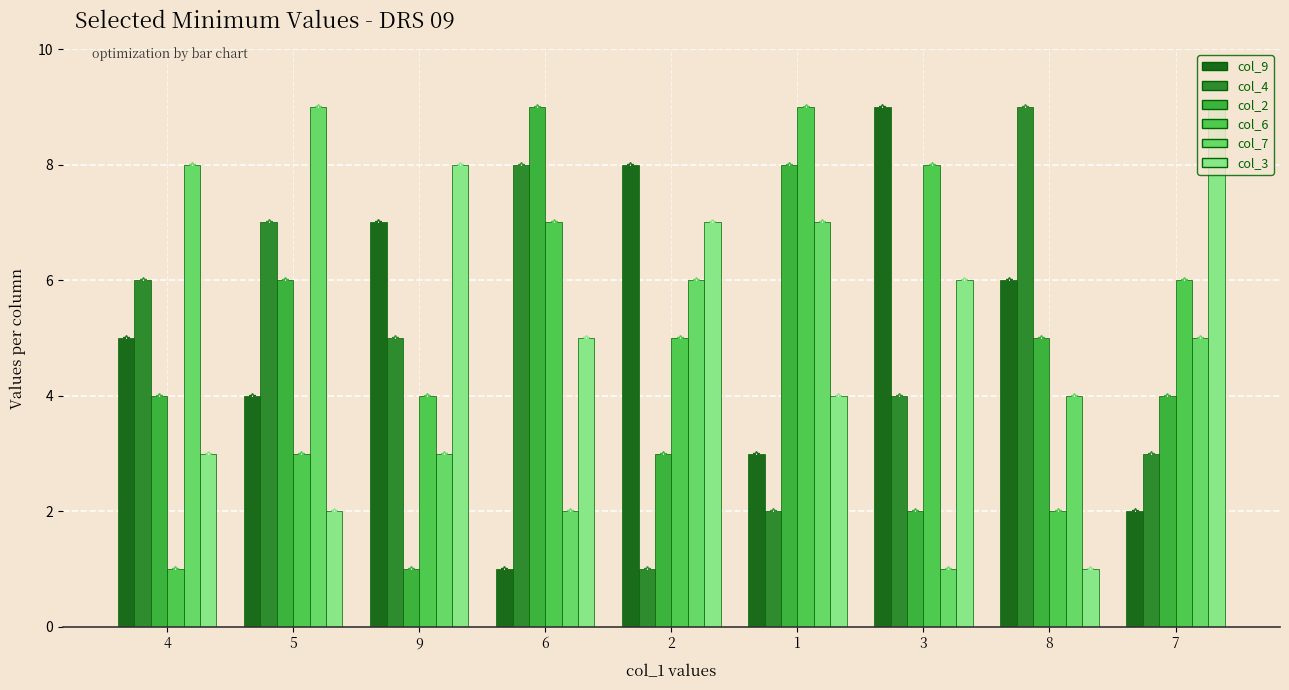

Reading left to right, list all the values displayed in this chart.

col_9: 5	4	7	1	8	3	9	6	2
col_4: 6	7	5	8	1	2	4	9	3
col_2: 4	6	1	9	3	8	2	5	4
col_6: 1	3	4	7	5	9	8	2	6
col_7: 8	9	3	2	6	7	1	4	5
col_3: 3	2	8	5	7	4	6	1	9